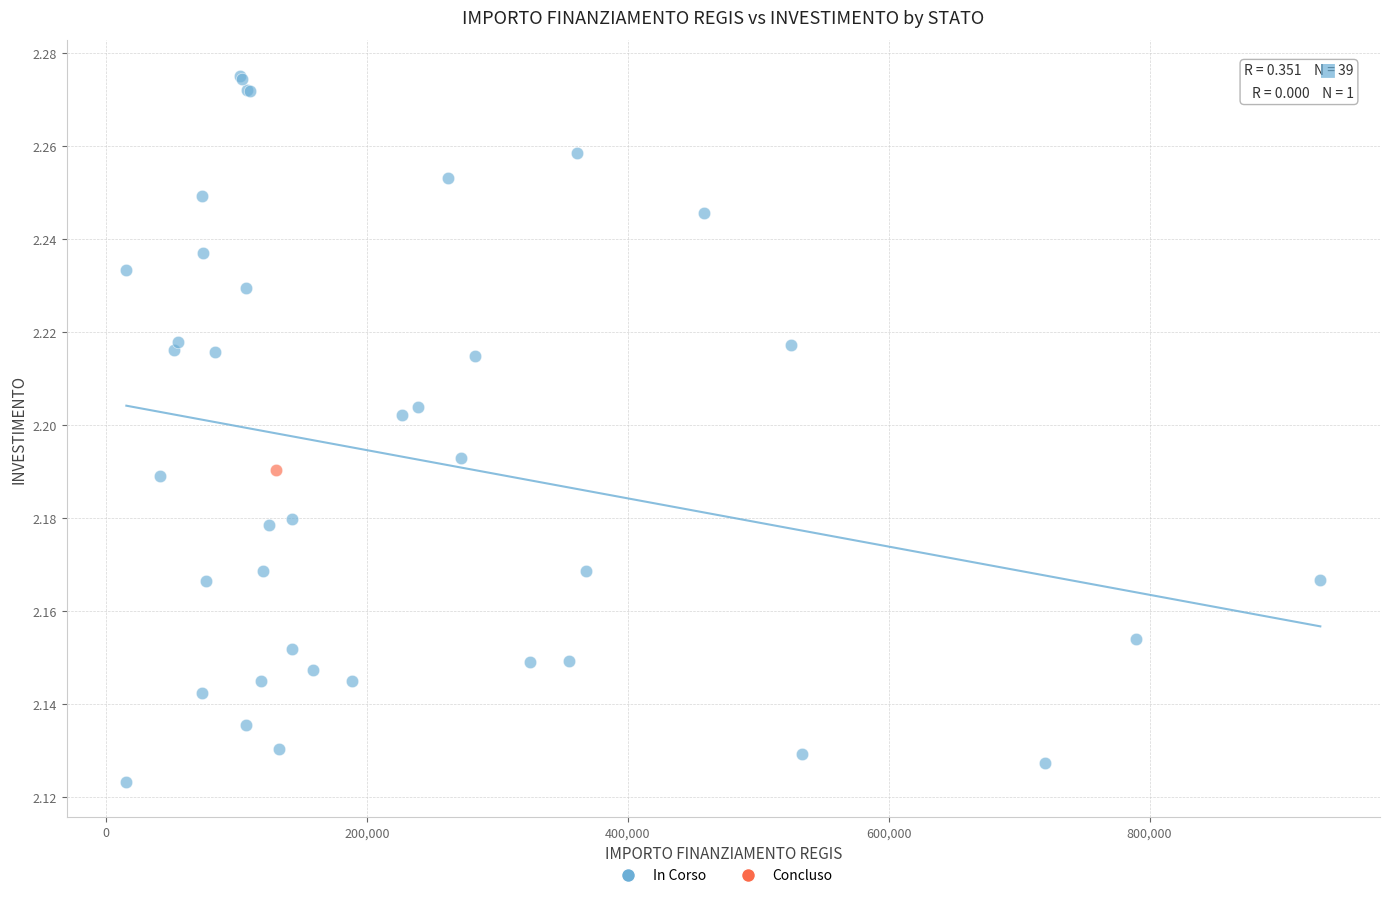

What are all the series names shown in the legend?

In Corso, Concluso